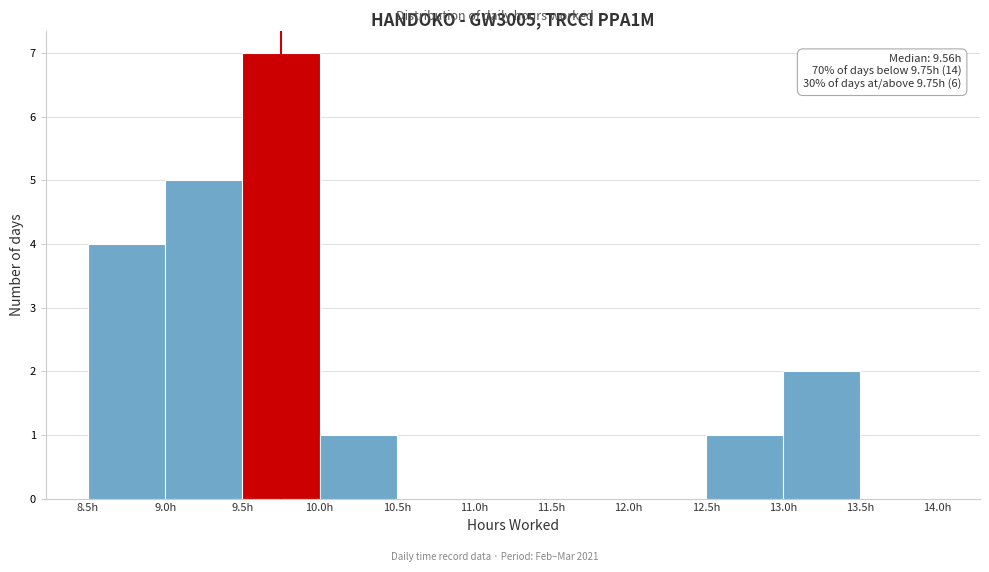

Which range on the x-axis has the tallest bar?

9.5 to 10.0